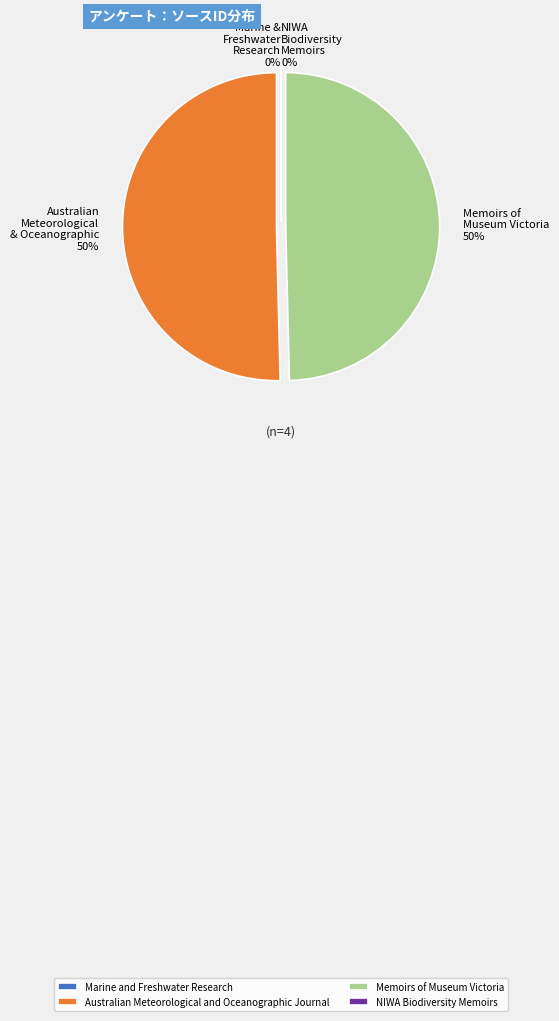

True or false: Australian Meteorological and Oceanographic Journal accounts for 50% of the total.

True